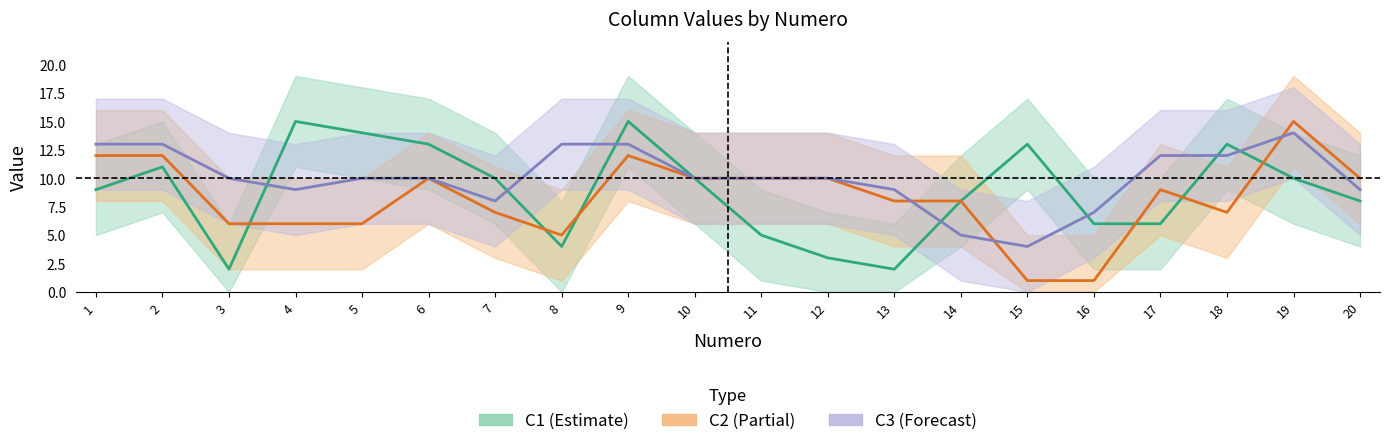

In C3, how many points are lower than both neighbors (excluding endpoints)?

3